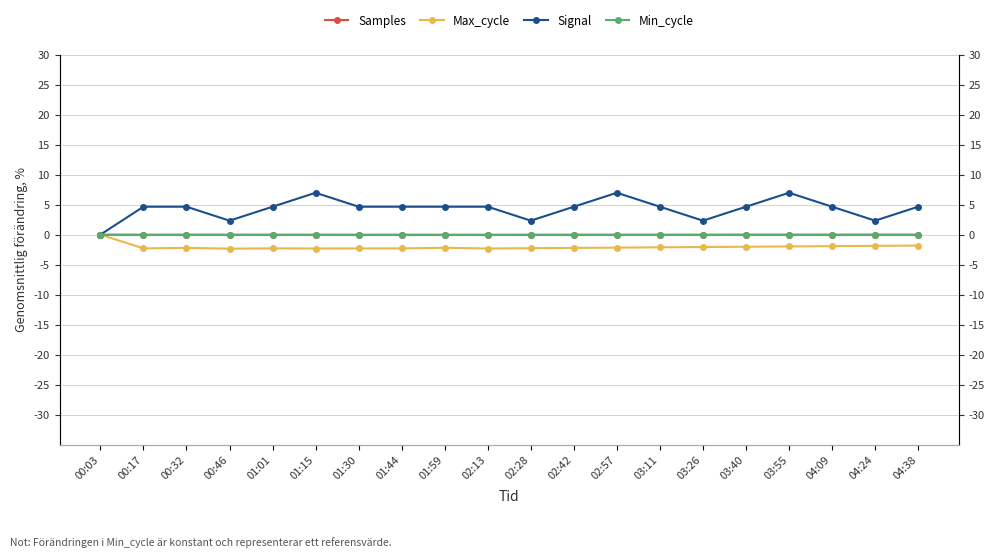

True or false: Min_cycle has a value of 0.0 at 04:24.

True